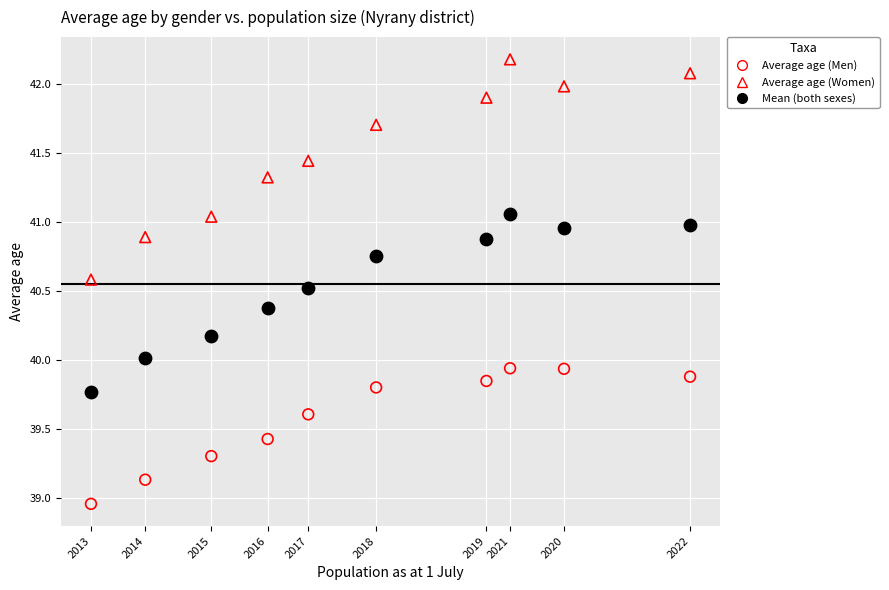

Which series contains the lowest Y value?

Average age (Men)